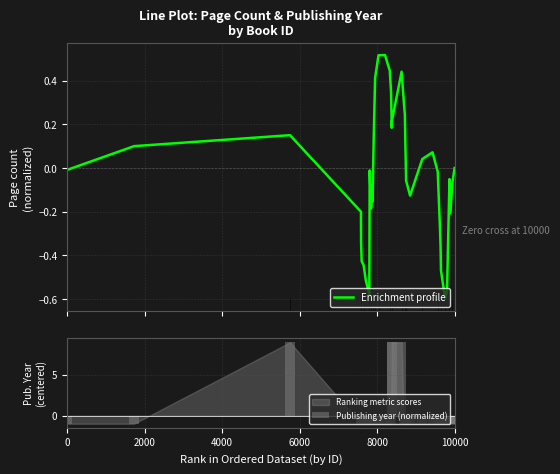

Does the chart contain any negative values?

Yes